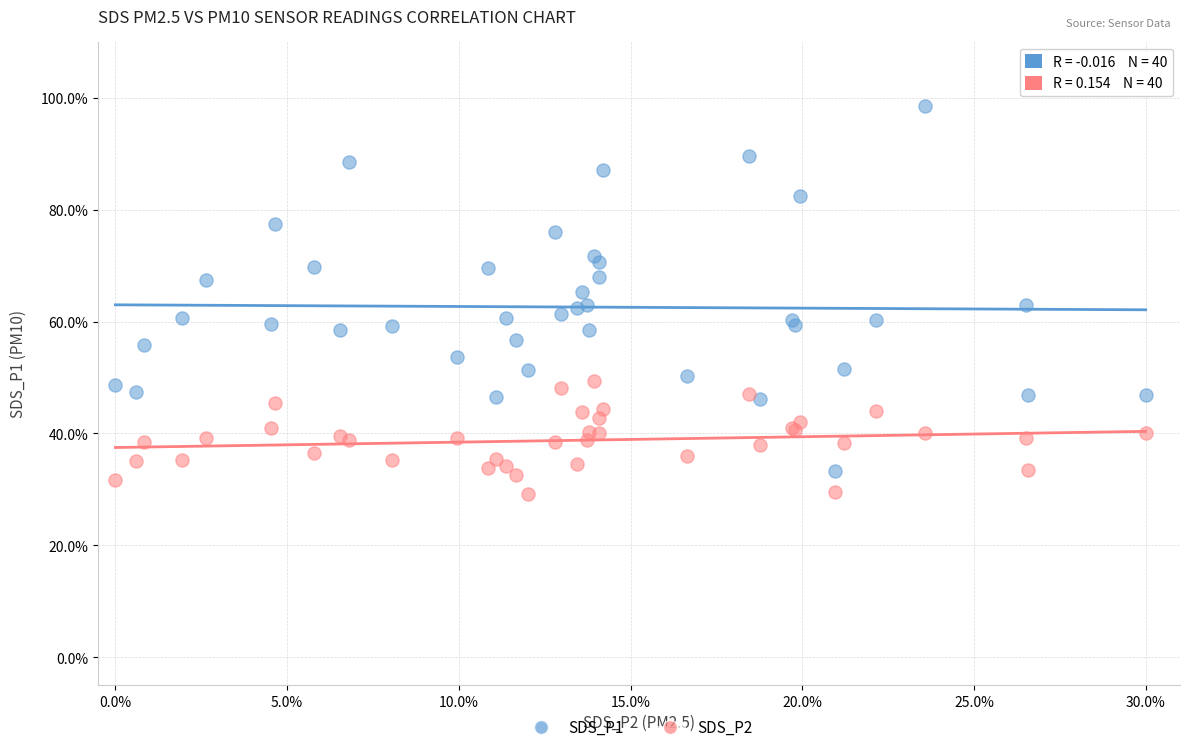

Which series reaches the minimum Y coordinate?

SDS_P2